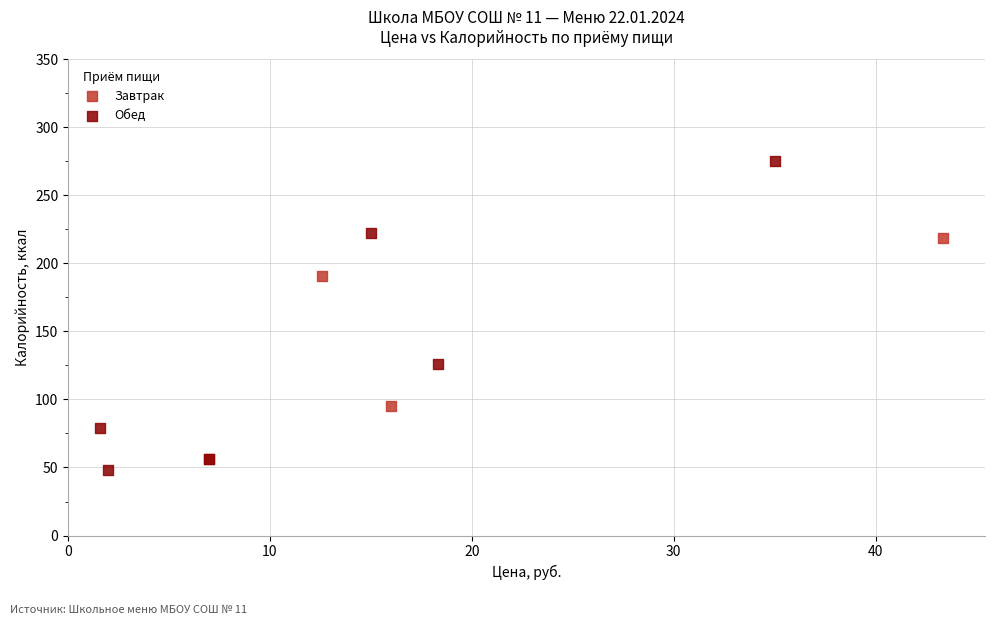

Which series has the largest Y range (max minus min)?

Обед